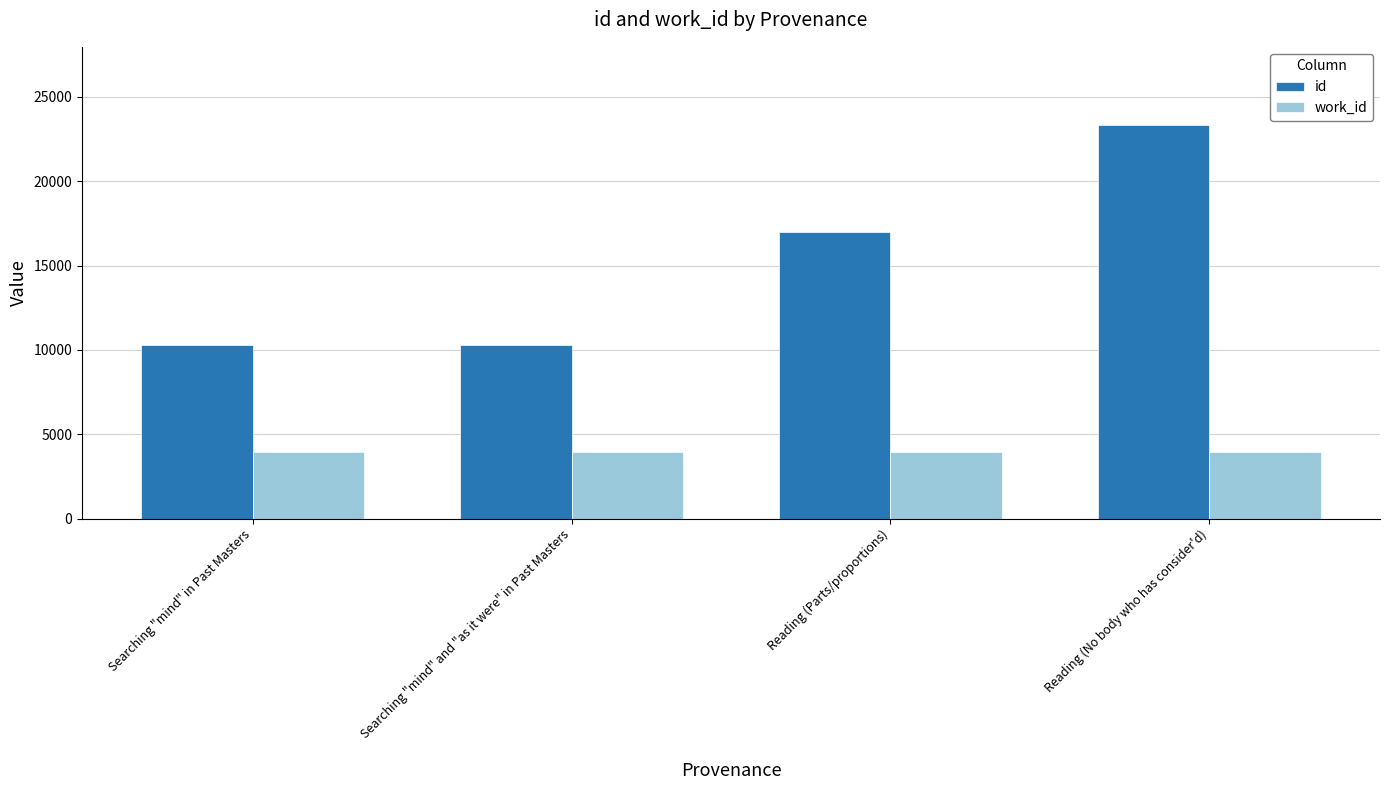

Rank the series by their maximum value, from lowest to highest.

work_id, id